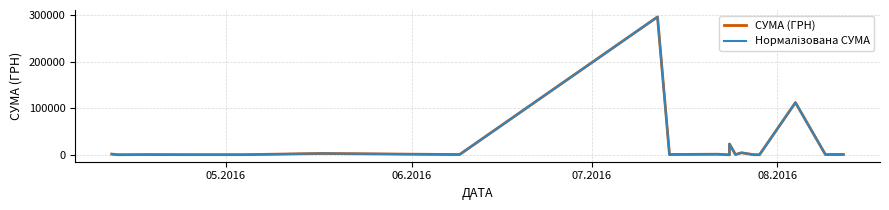

At which category does Нормалізована СУМА reach its first local valley?

06.2016